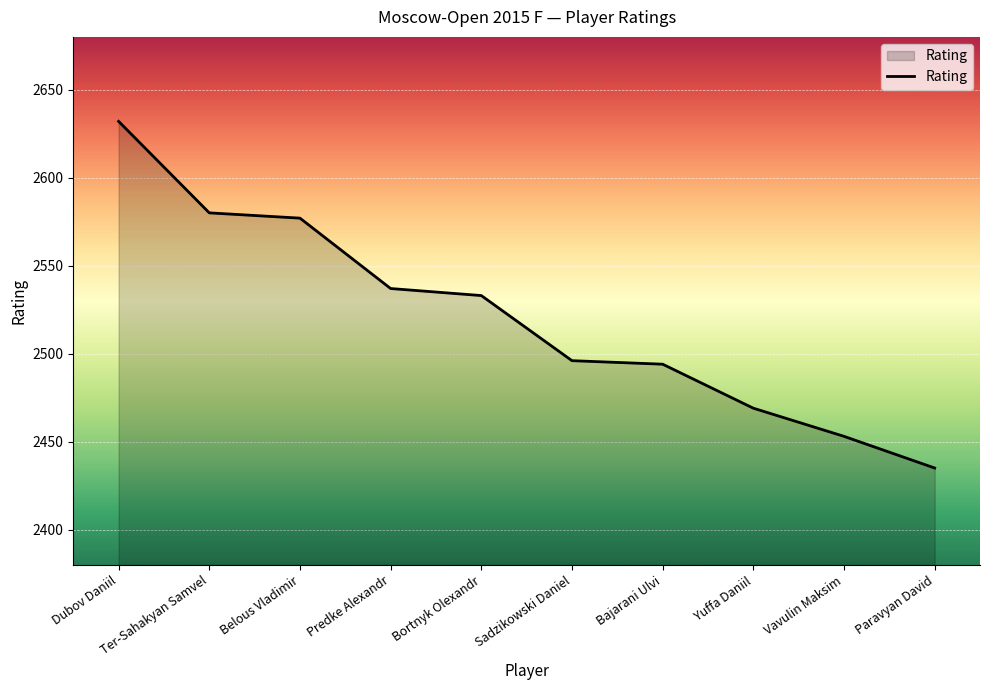

What is the approximate value at Vavulin Maksim, to the nearest 5?

2455